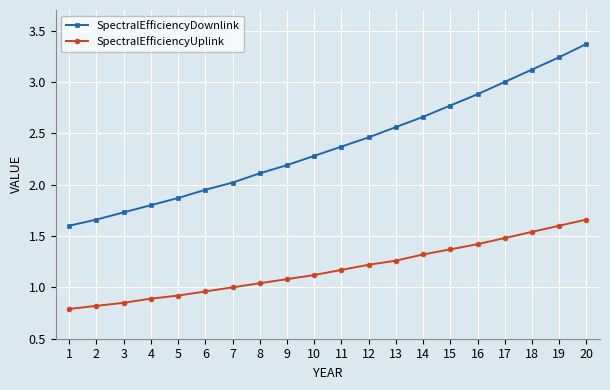

Where does the SpectralEfficiencyDownlink series first go above 2?

7